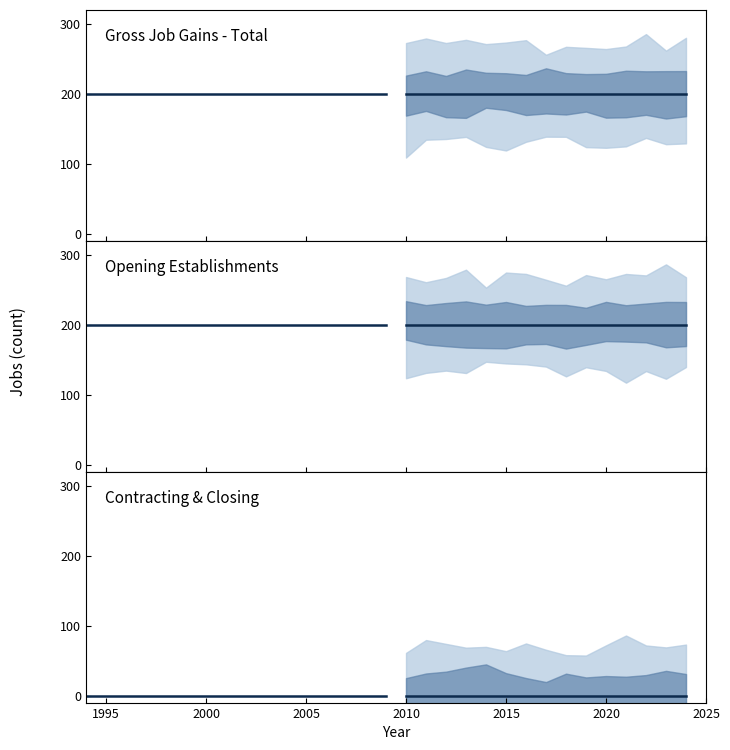

Is this an area chart (filled region under the line)?

No